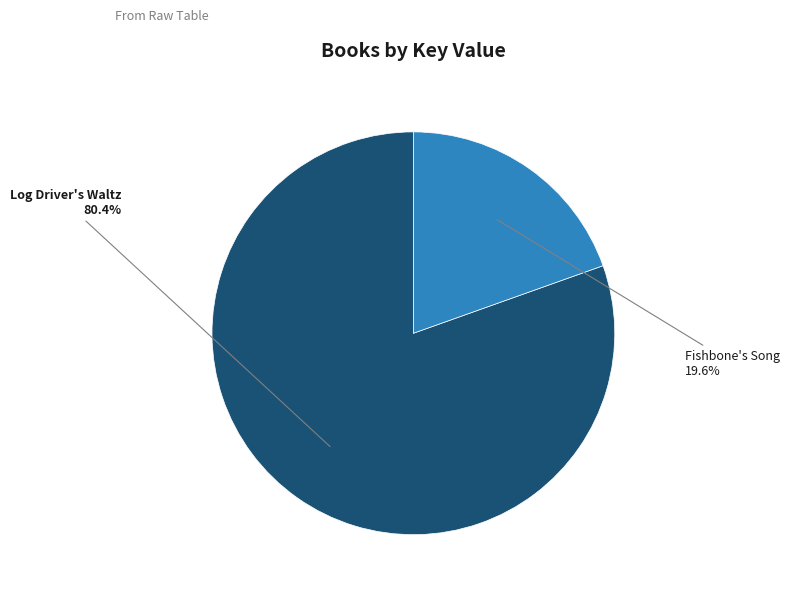

Does Fishbone's Song account for over 50% of the chart?

No